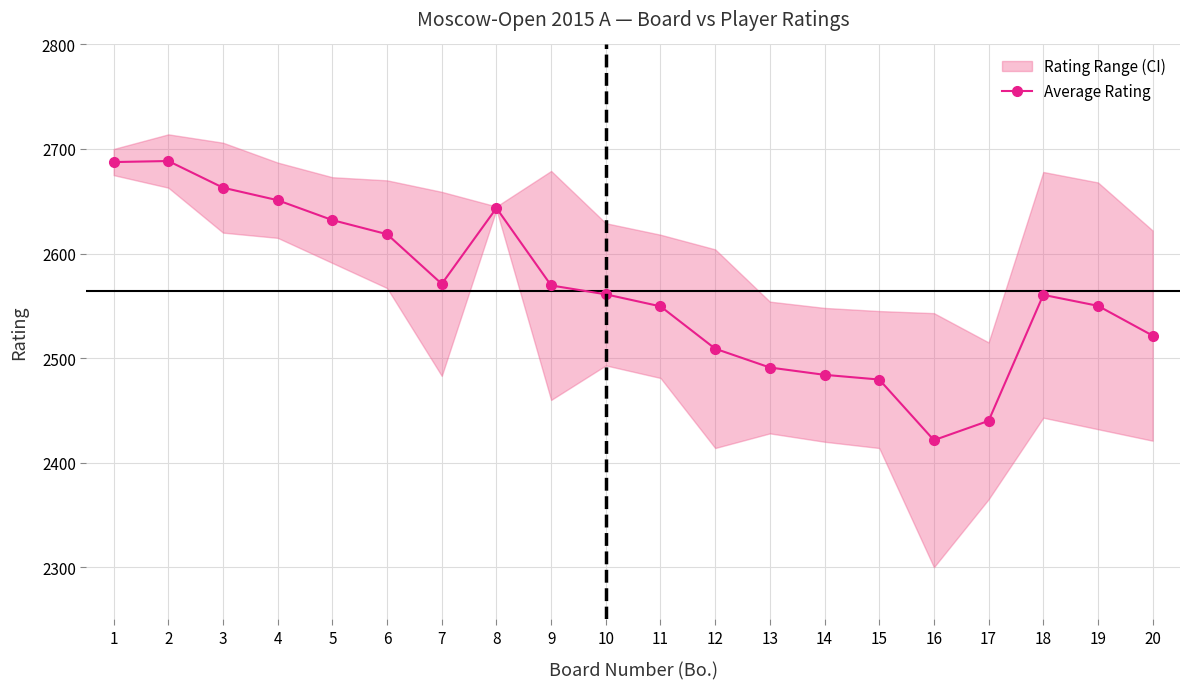

What is the difference between the maximum and second lowest values?

248.5